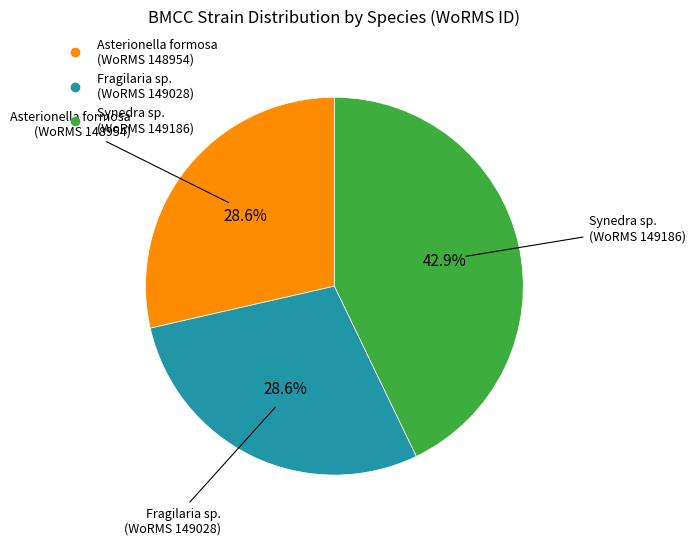

How many slices are in this pie chart?

3